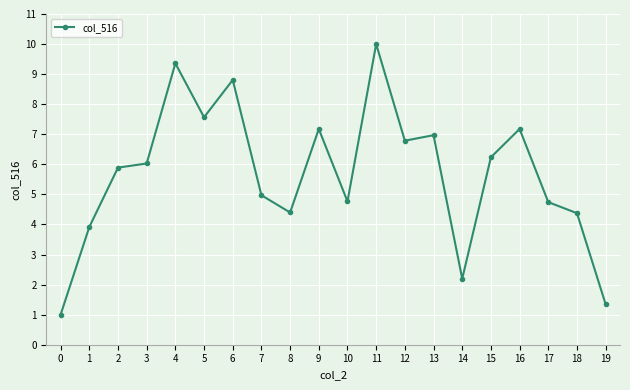

Where does the data first go above 6?

3